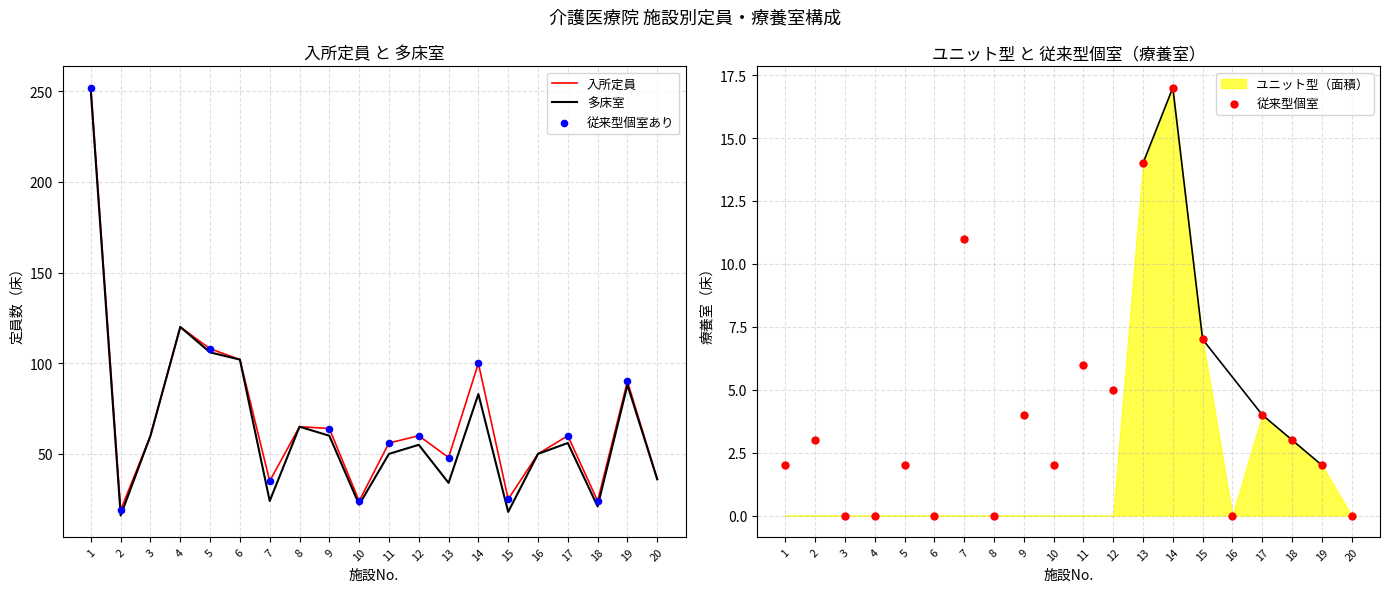

What is the total value across all series at 1?

504